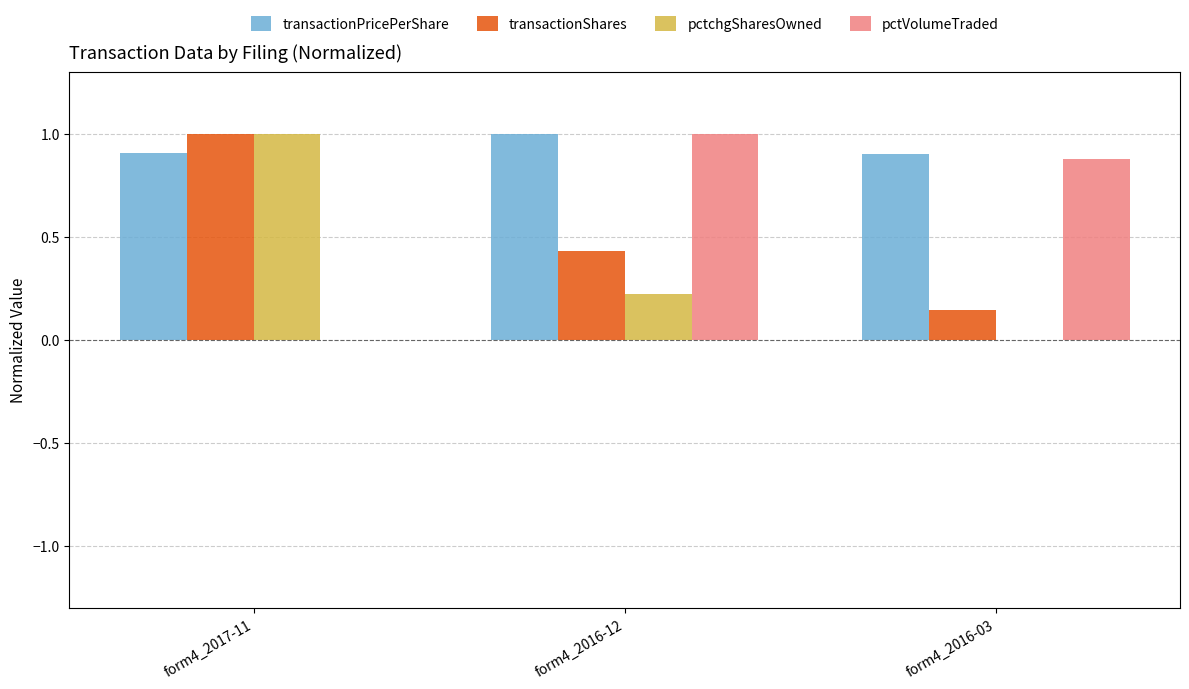

What is the sum of the transactionShares values at form4_2017-11 and form4_2016-03?

1.1